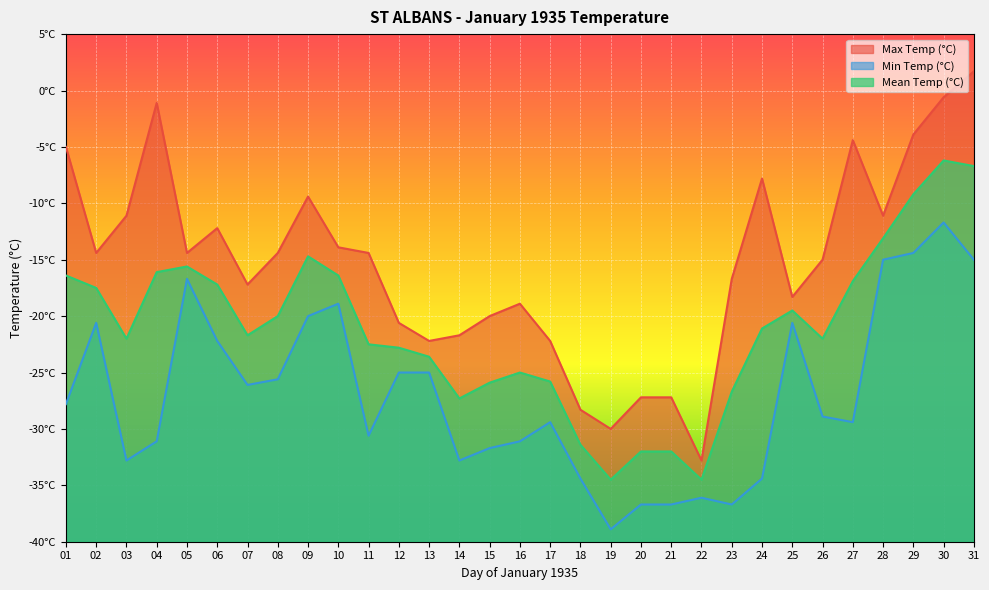

Between 08 and 30, which series saw the biggest shift?

Min Temp (°C)